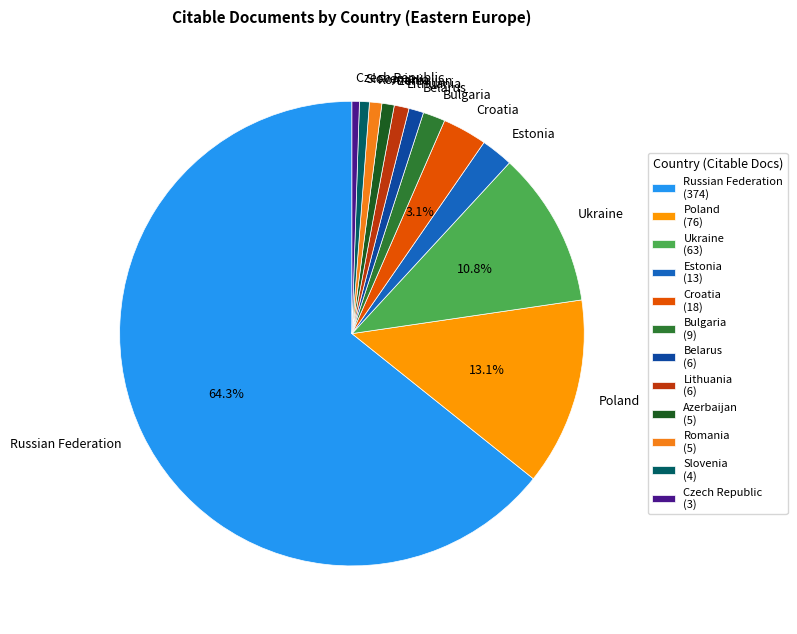

Which slice represents more than half of the pie?

Russian Federation